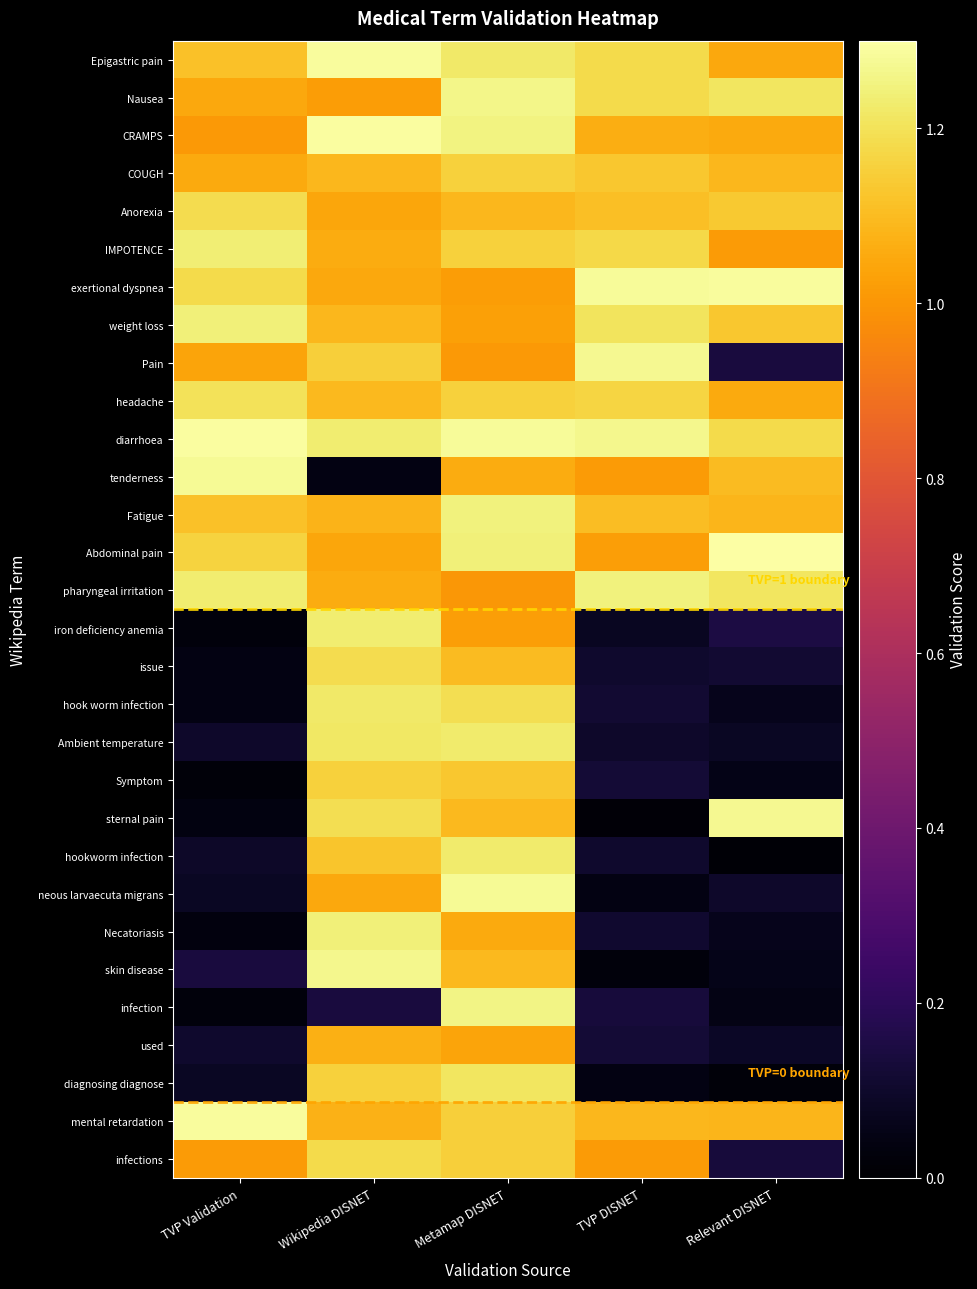

How many distinct data groups are displayed?

30